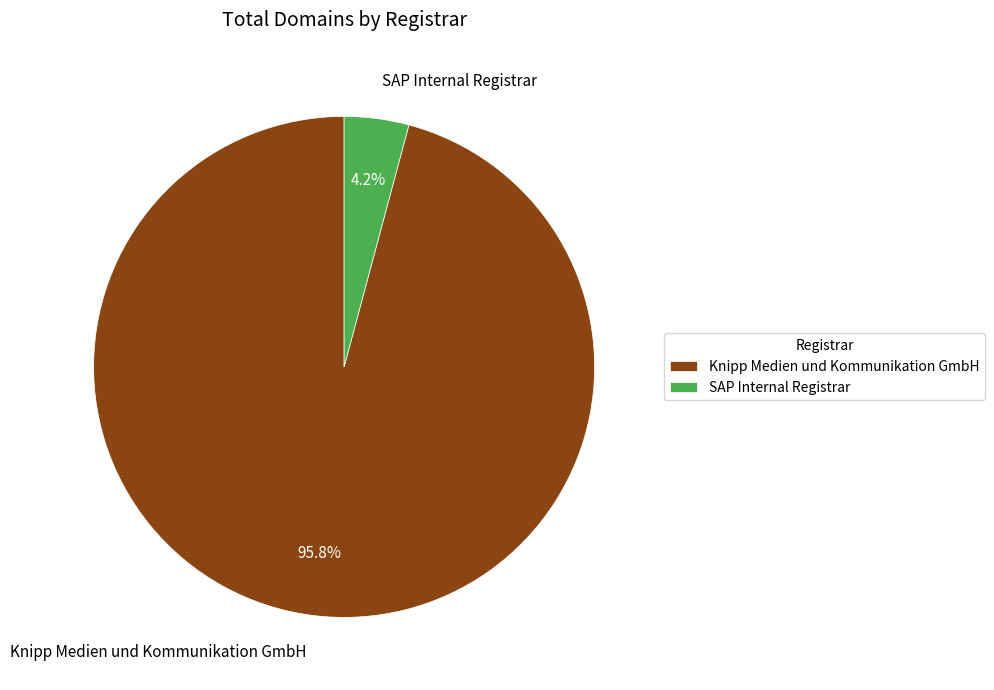

How much of the chart is everything except Knipp Medien und Kommunikation GmbH?

4.2%